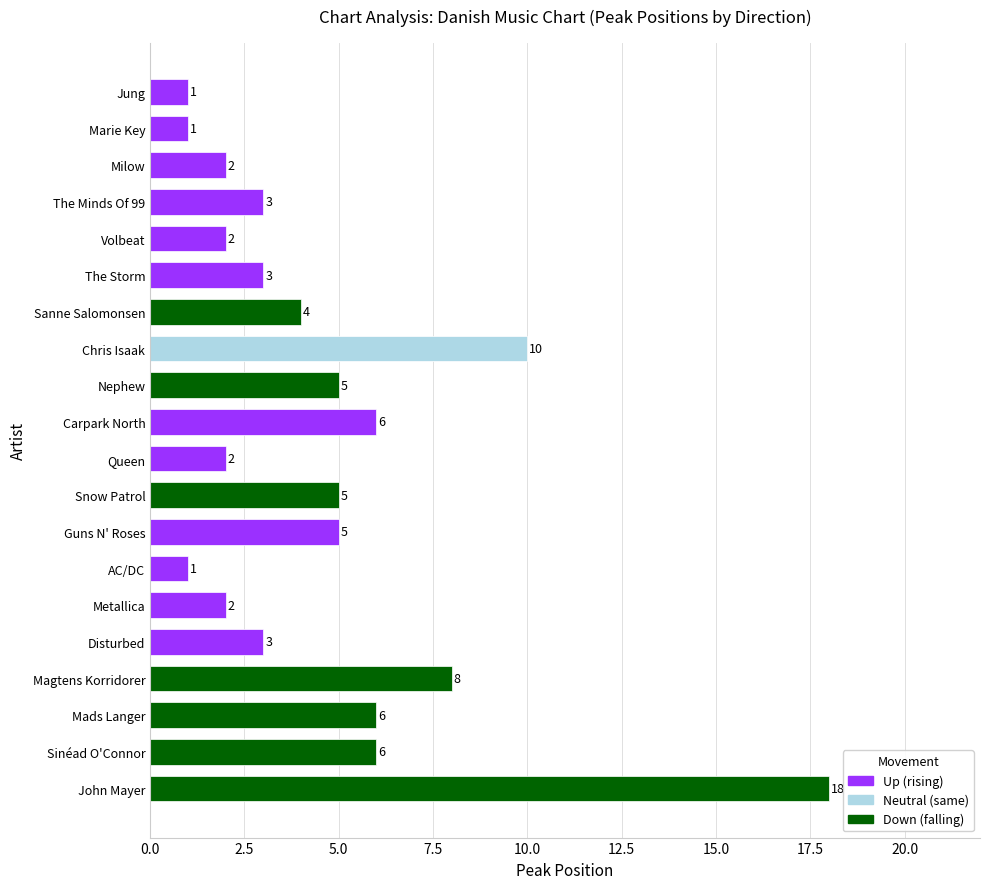

How many bars are there in total?

20